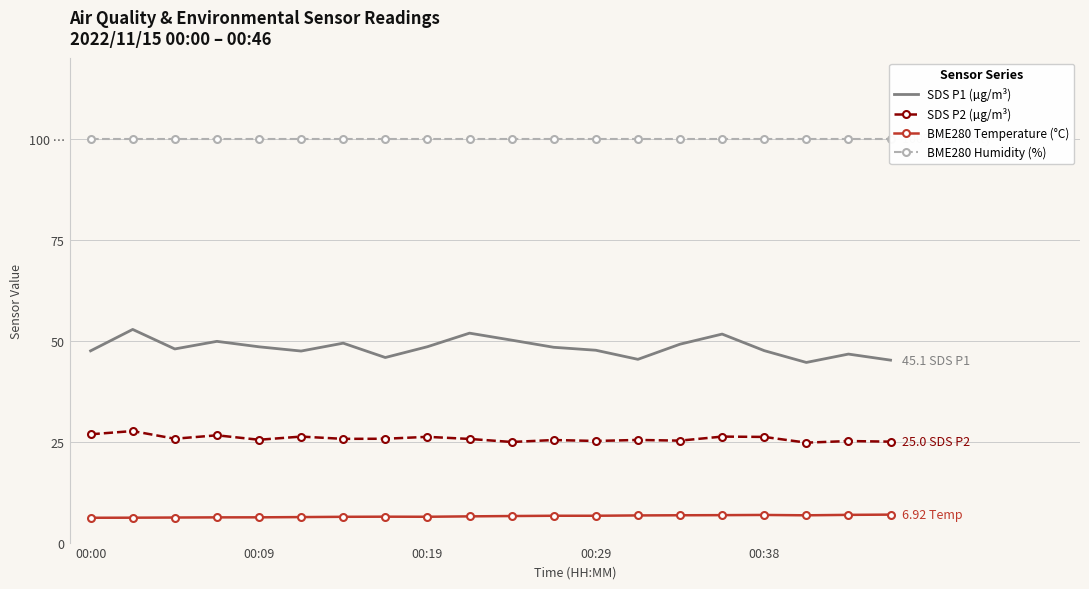

Which category has the highest value in the BME280 Humidity (%) series?

00:00